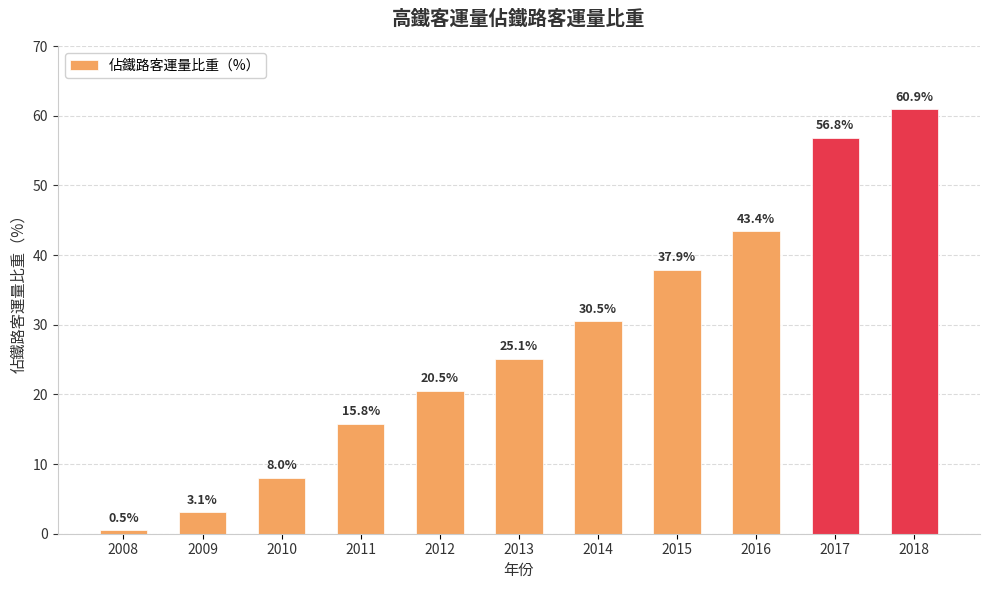

What is the difference between the values at 2018 and 2013?

35.8